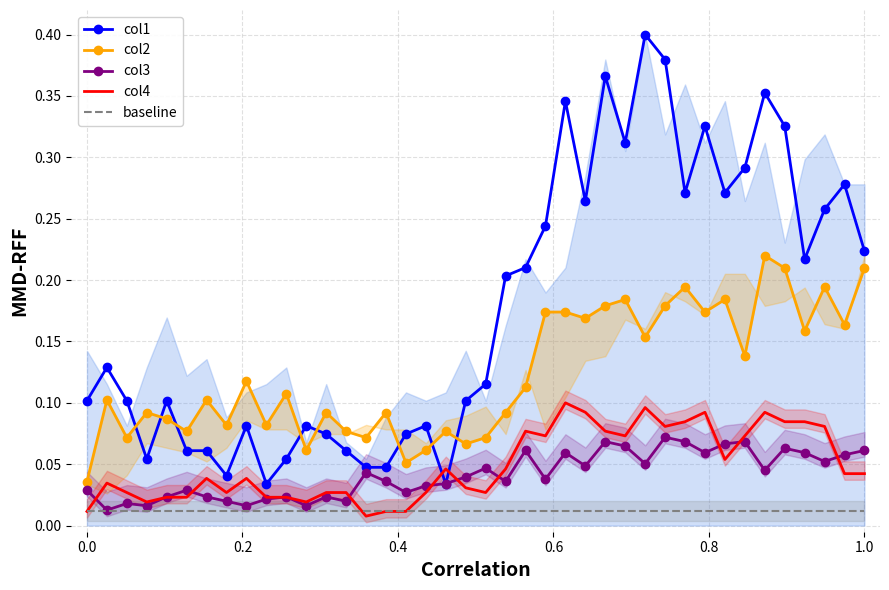

How many intersections are there between col2 and col1?

8